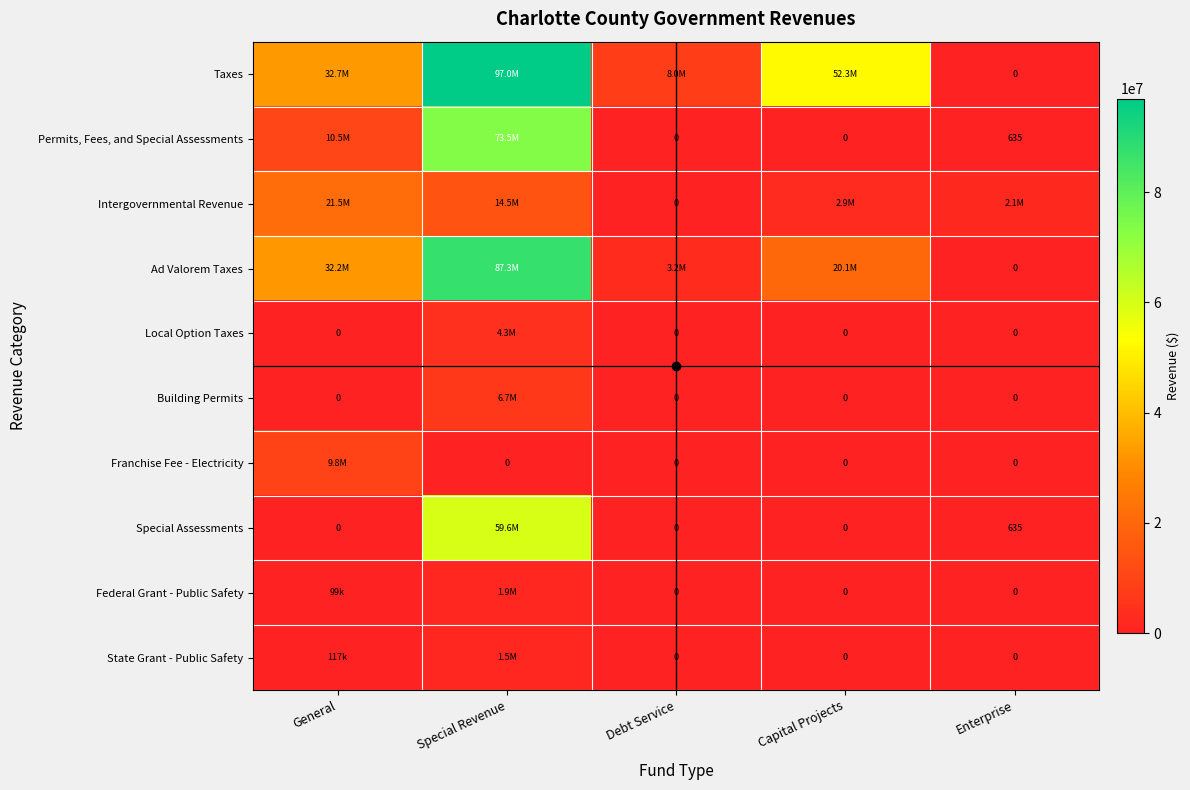

How many data points does each series have?

5